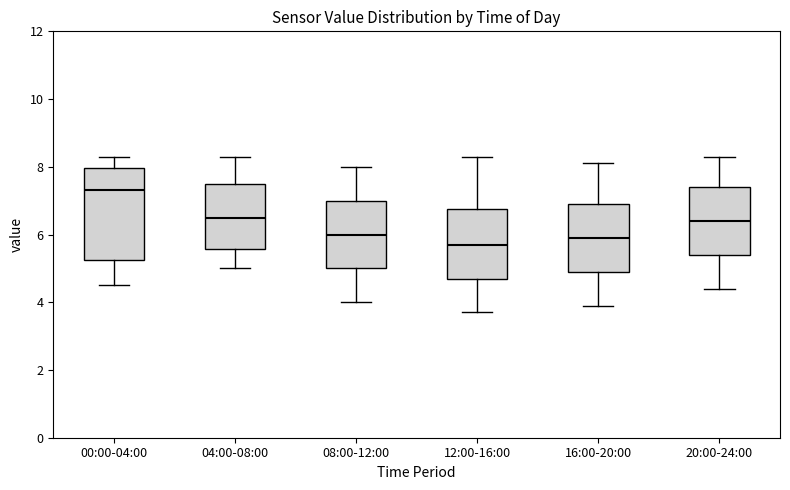

Reading left to right, read every box against the y-axis: the position of its median line, the range the box covers, and the ends of its whiskers. The values are not printed on the chart, so give them approximately, as read against the axis.

00:00-04:00: median 7.4, box 5.2 to 8.0, whiskers 4.6 to 8.4
04:00-08:00: median 6.6, box 5.6 to 7.6, whiskers 5.0 to 8.4
08:00-12:00: median 6.0, box 5.0 to 7.0, whiskers 4.0 to 8.0
12:00-16:00: median 5.8, box 4.8 to 6.8, whiskers 3.8 to 8.4
16:00-20:00: median 6.0, box 5.0 to 7.0, whiskers 4.0 to 8.2
20:00-24:00: median 6.4, box 5.4 to 7.4, whiskers 4.4 to 8.4